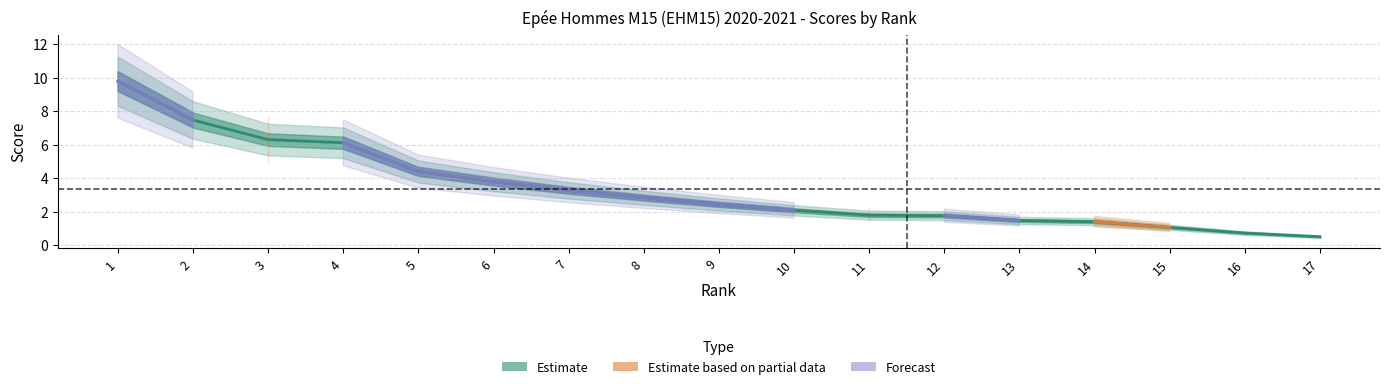

True or false: total and event1_score cross at least once.

False